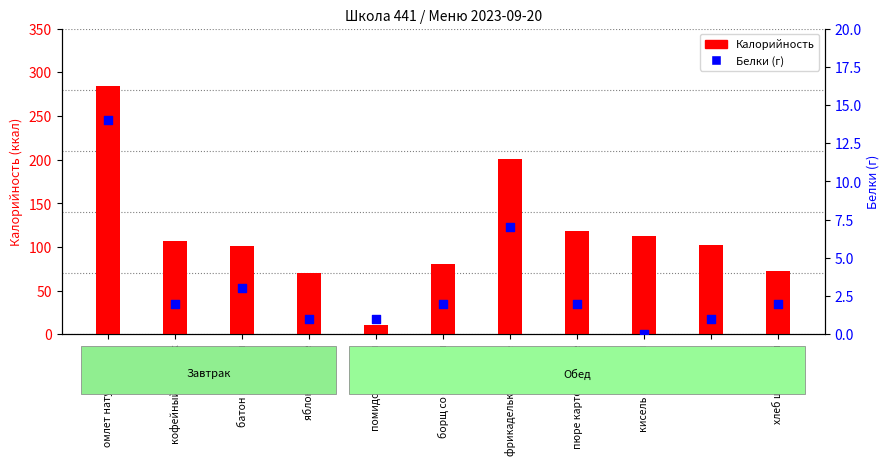

Which series reaches the maximum Y coordinate?

Калорийность